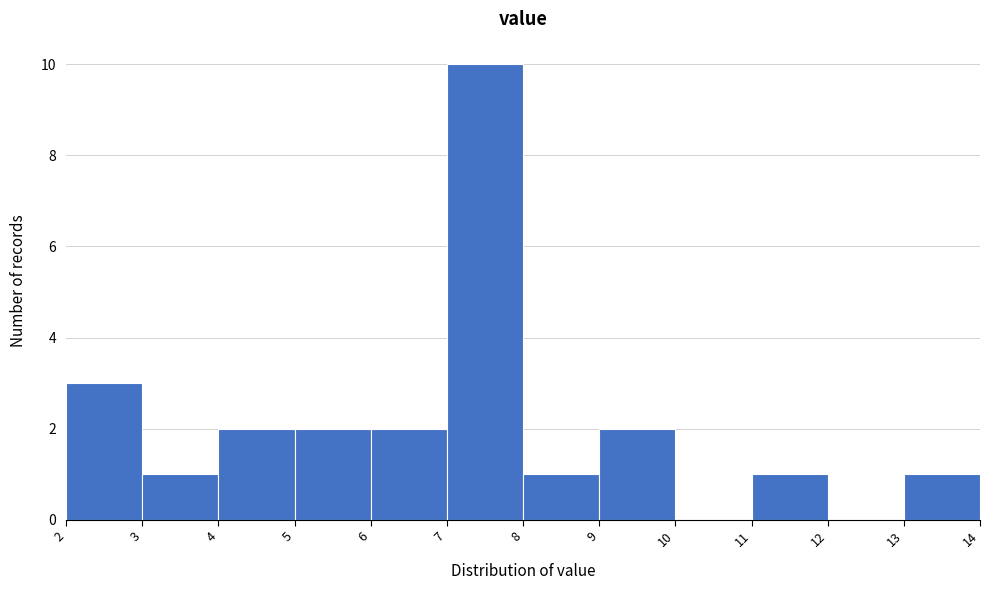

Which range on the x-axis has the tallest bar?

7 to 8